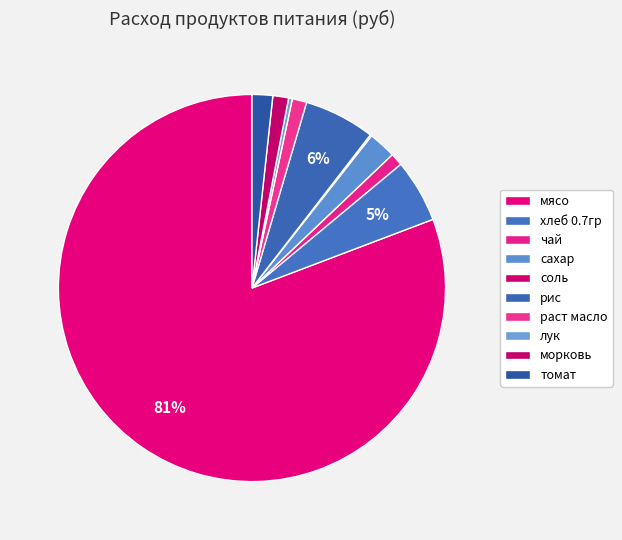

What is the change in value from соль to морковь?

+202.8